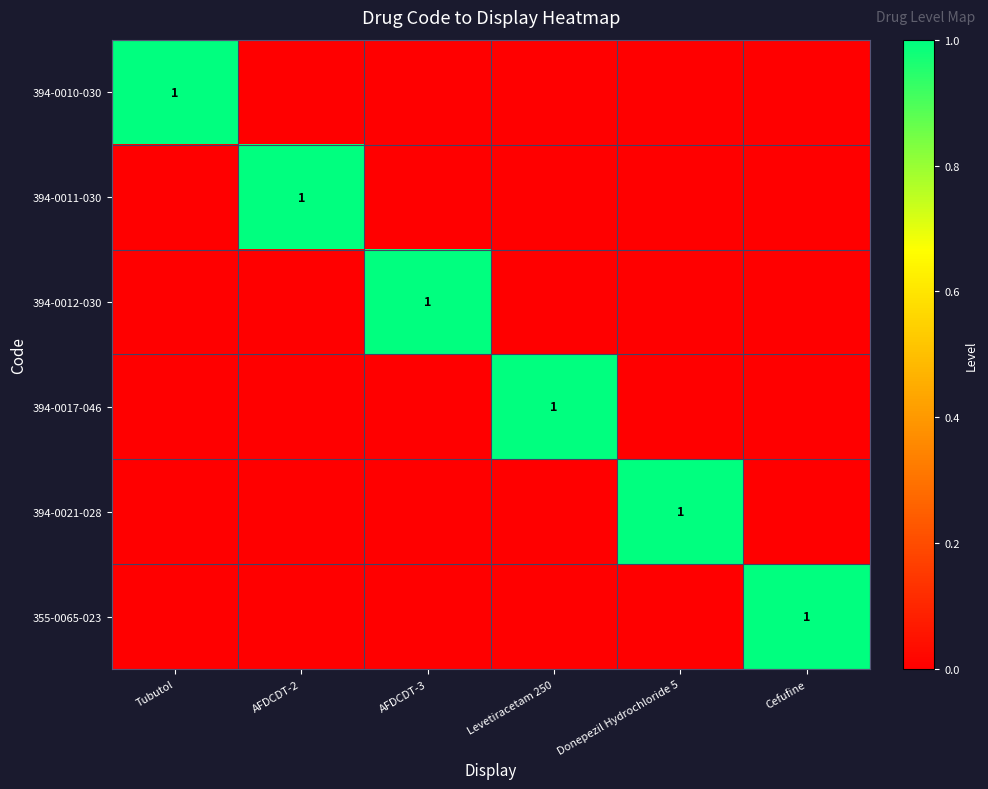

The 394-0012-030 series shows 0 at AFDCDT-3. True or false?

False